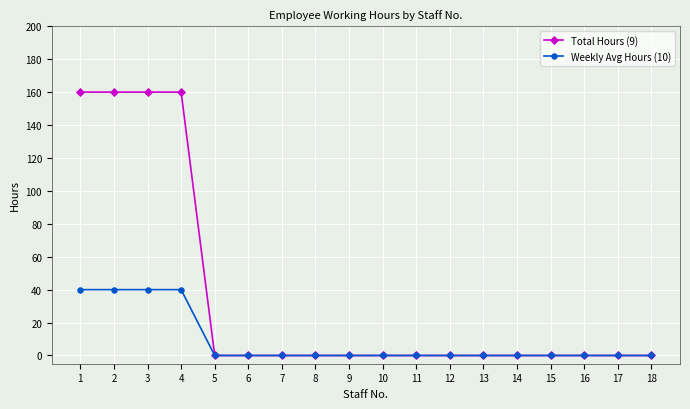

Which series has the widest spread of values?

Total Hours (9)